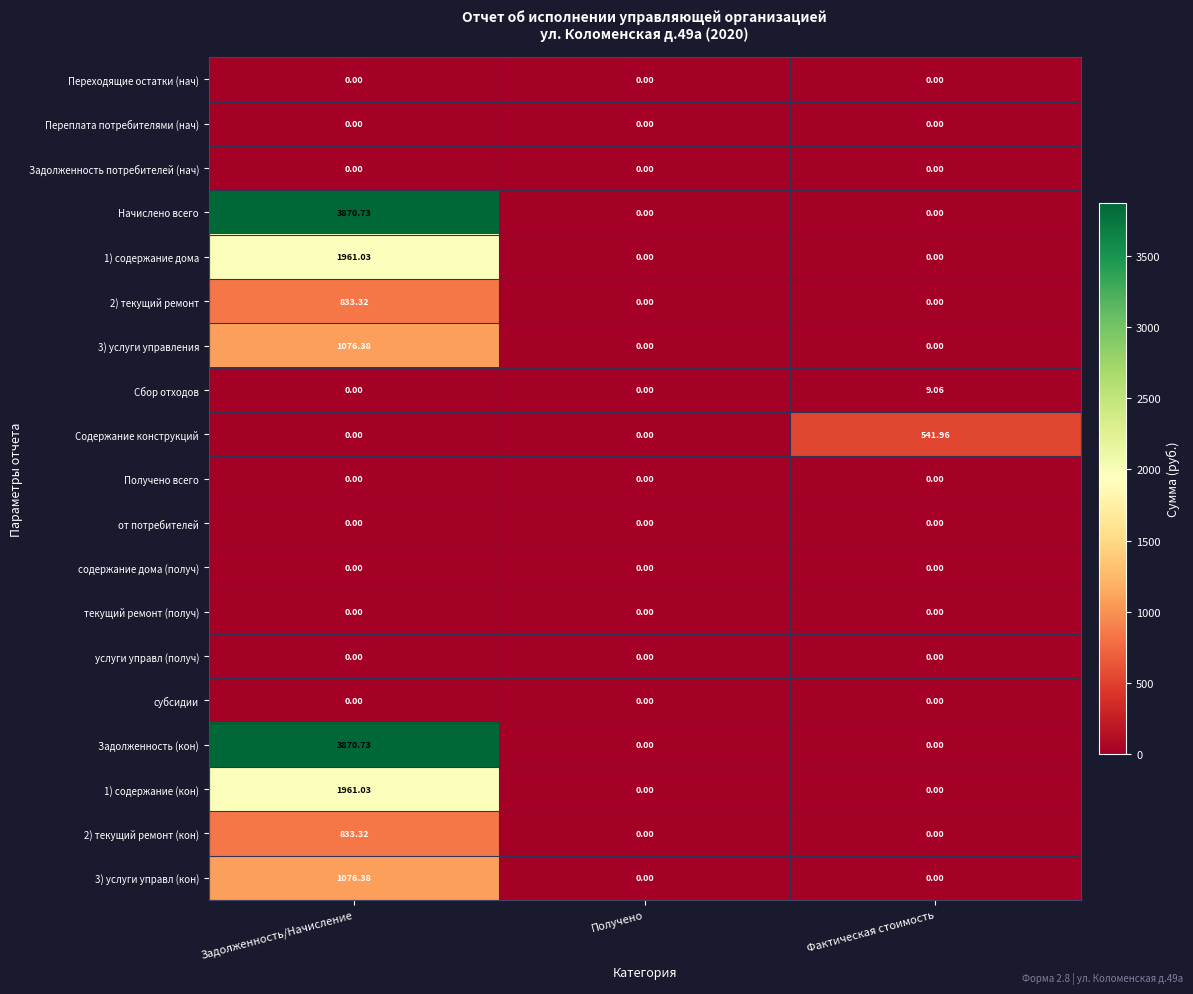

What is the difference between the highest and lowest values at Фактическая стоимость?

542.0